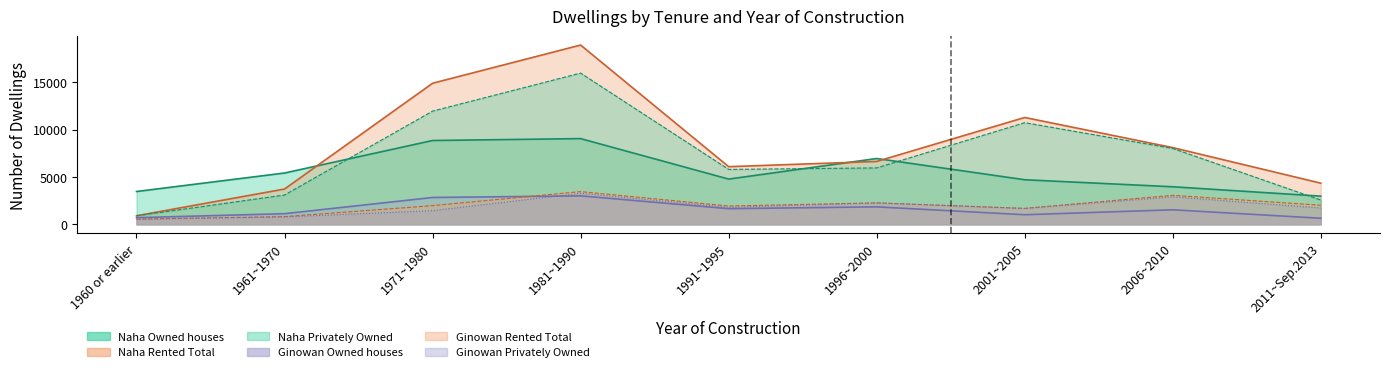

What is the label of the 3rd point from the right?

2001~2005